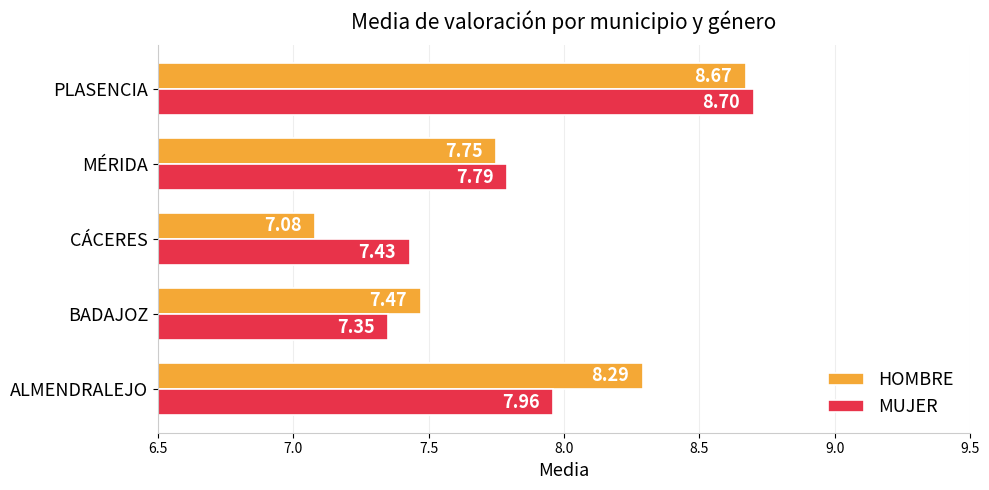

What is the average value of the HOMBRE series?

7.9